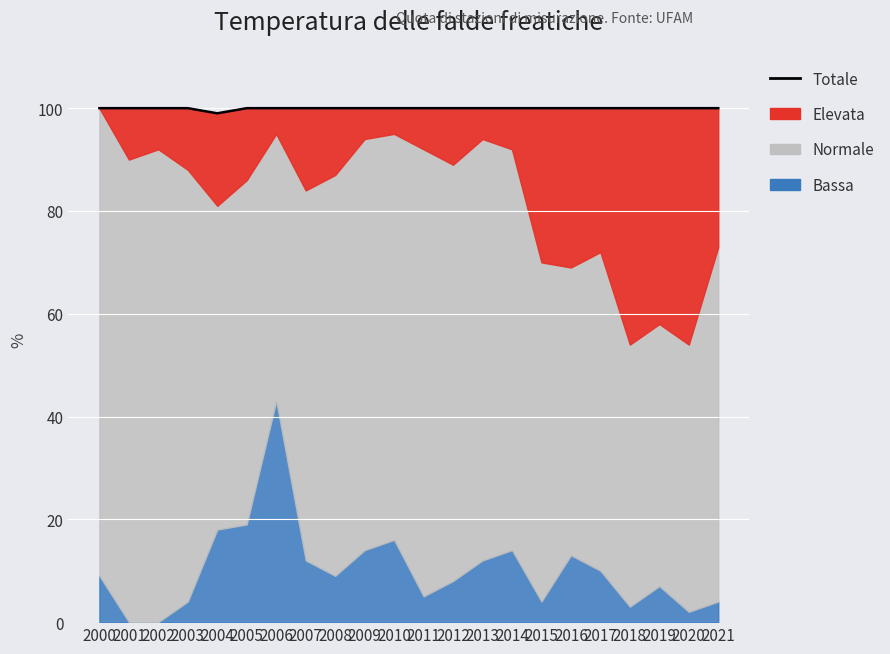

True or false: the data has more than 1 interior local peaks.

False